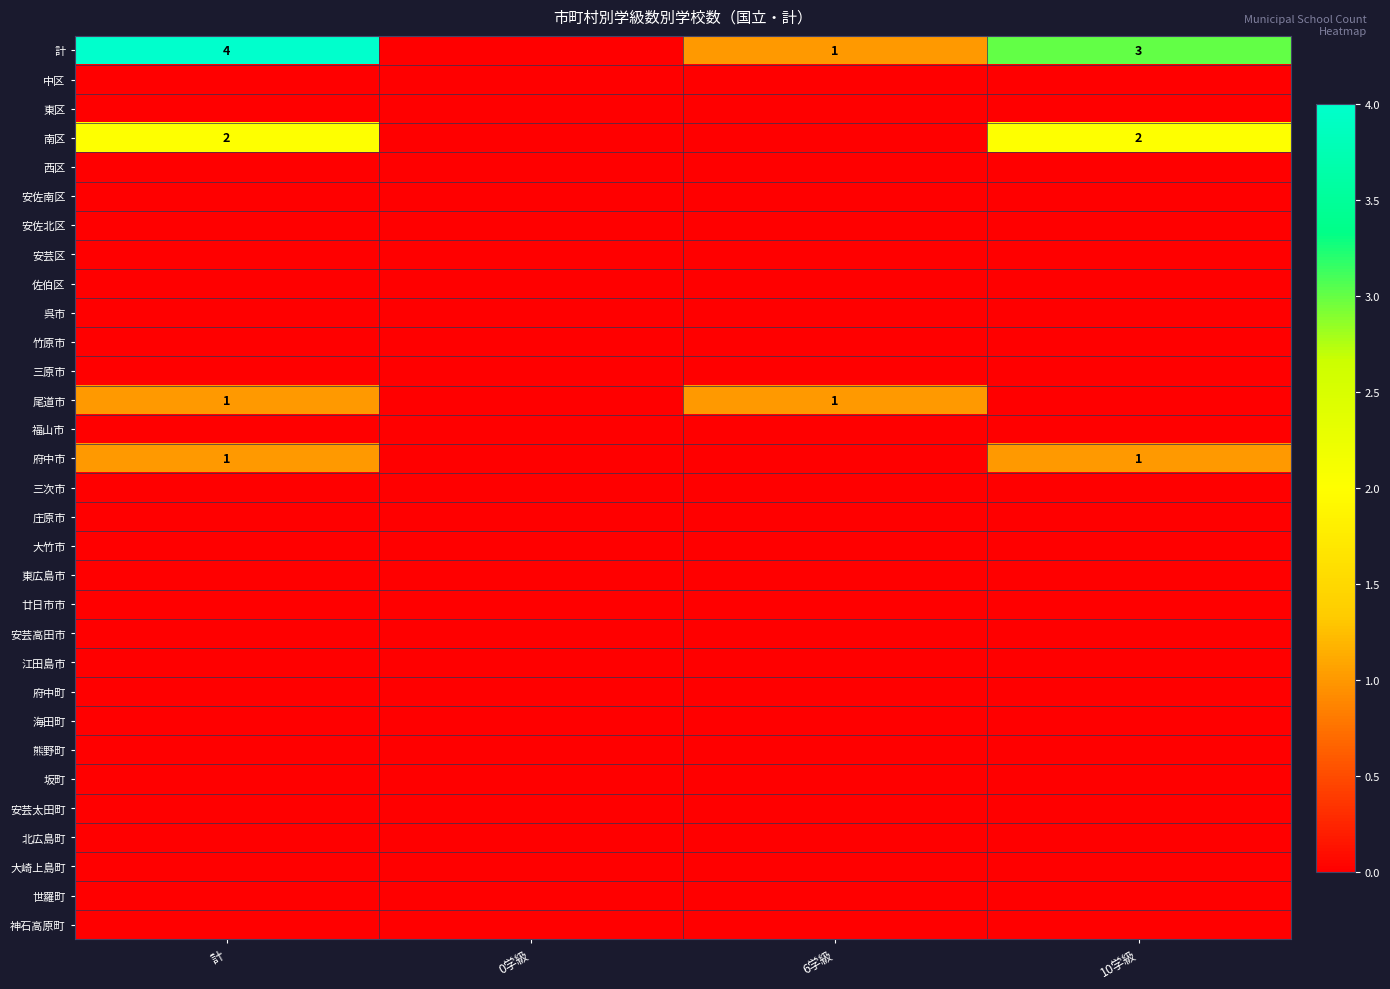

What is the spread (max minus min) of values at 計?

4